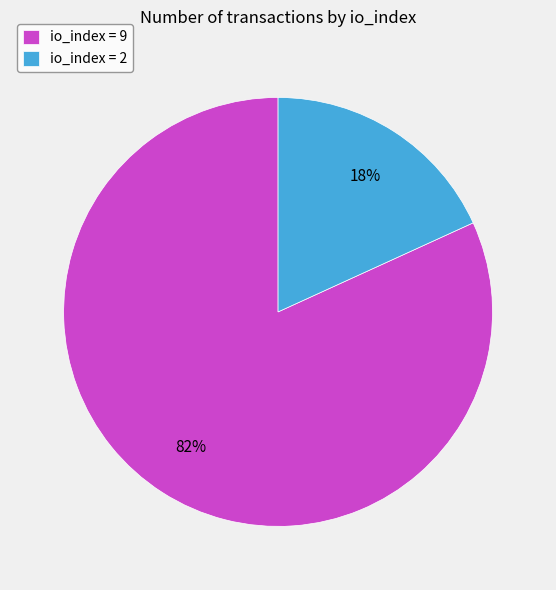

What is the smallest slice in the pie chart?

io_index = 2